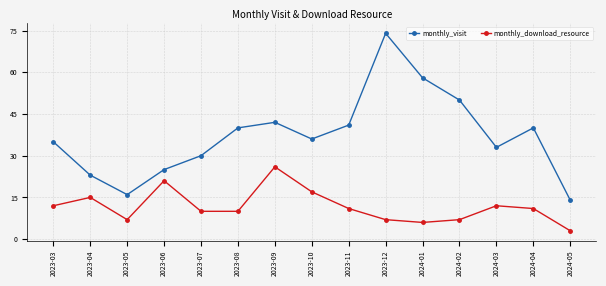

At which category does monthly_visit reach its first local peak?

2023-09